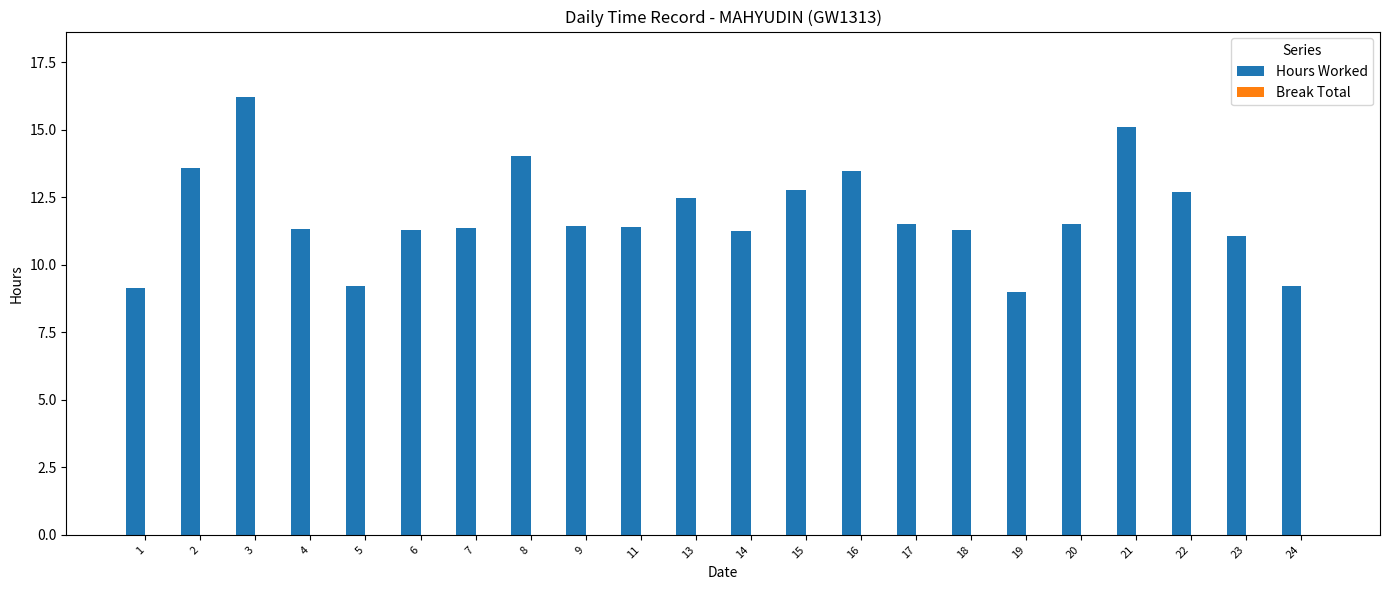

The chart shows a value of 5.2 at 11. True or false?

False